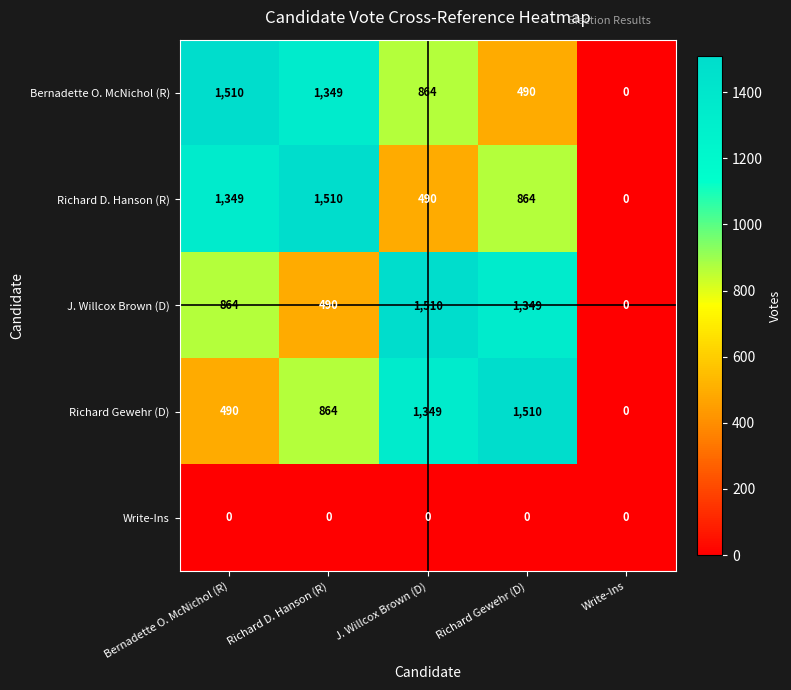

How many data points in Richard D. Hanson (R) are less than 864?

2